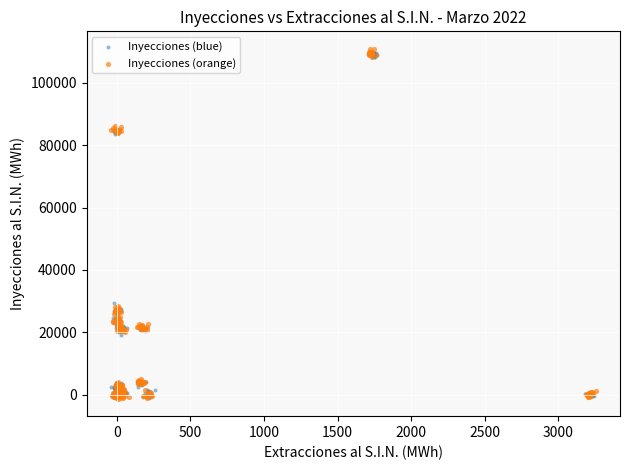

Which series has the widest spread of Y values?

Inyecciones (orange)